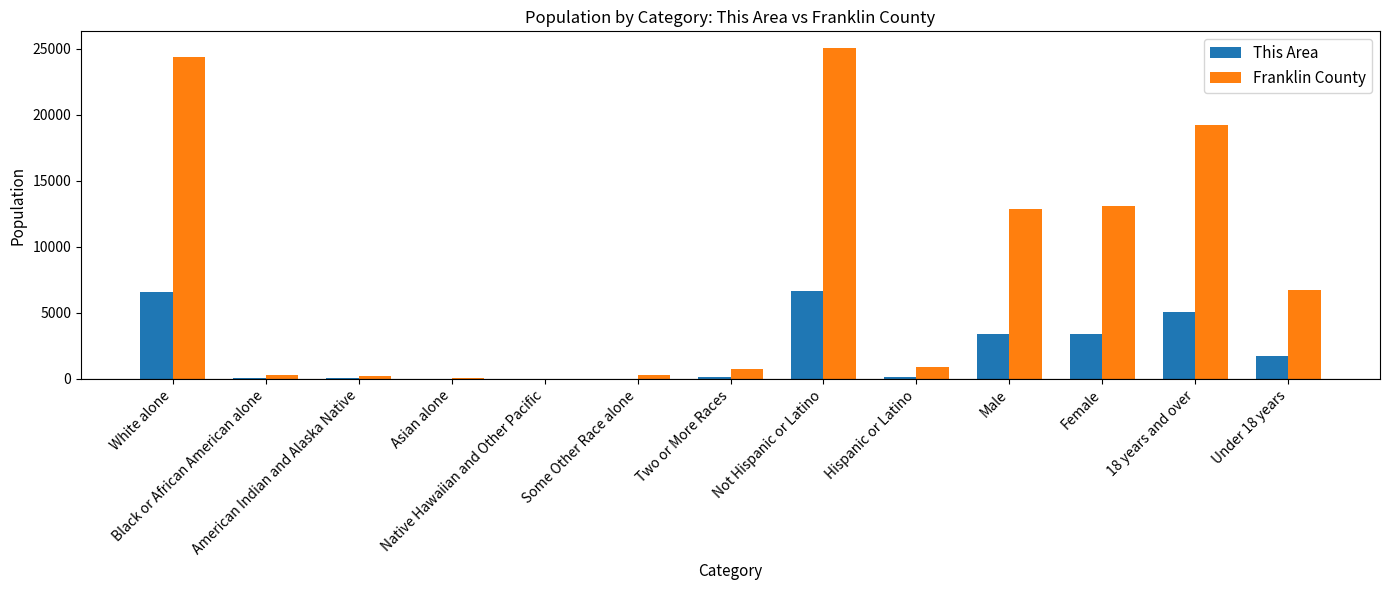

Between American Indian and Alaska Native and Not Hispanic or Latino, which series saw the biggest shift?

Franklin County